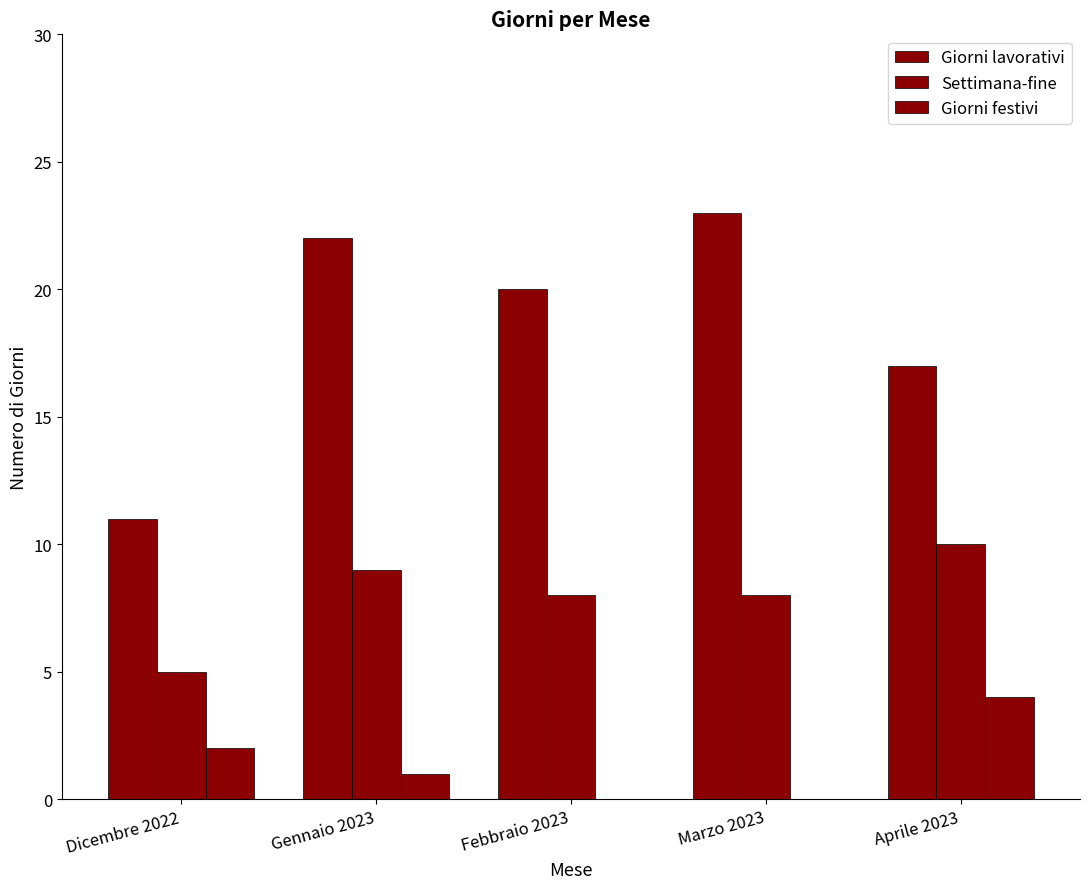

Reading right to left, what are all the values shown in this chart?

Giorni lavorativi: 17	23	20	22	11
Settimana-fine: 10	8	8	9	5
Giorni festivi: 4	0	0	1	2